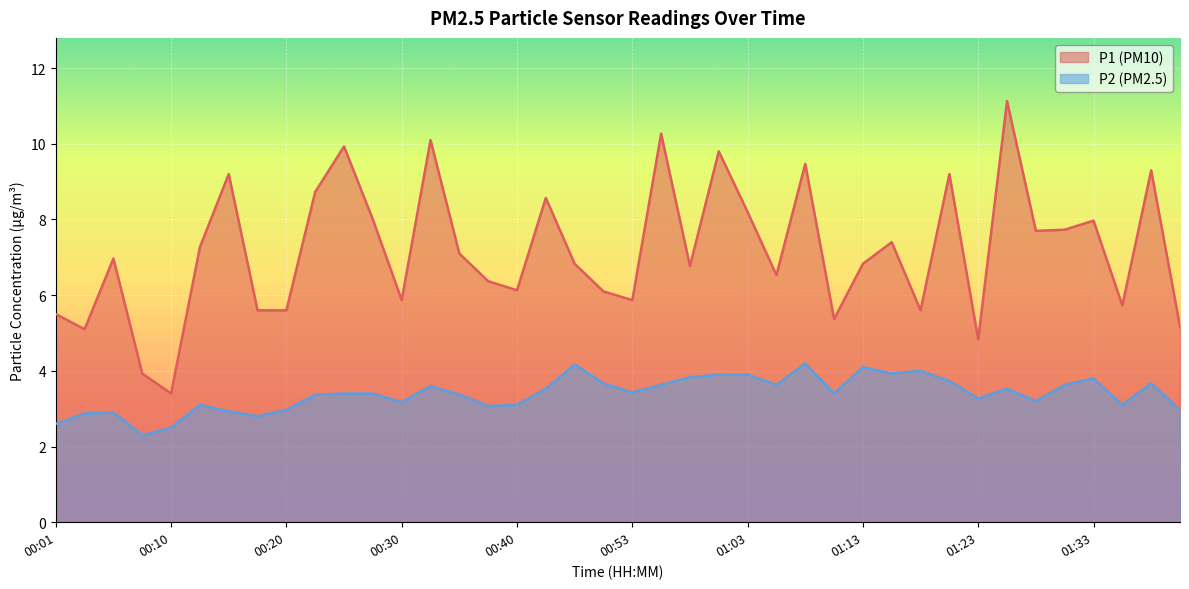

Which series has the largest total across all categories?

P1